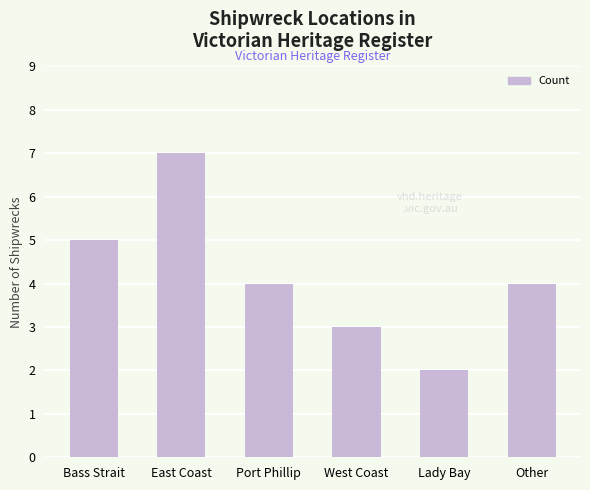

Count the number of categories in the chart.

6